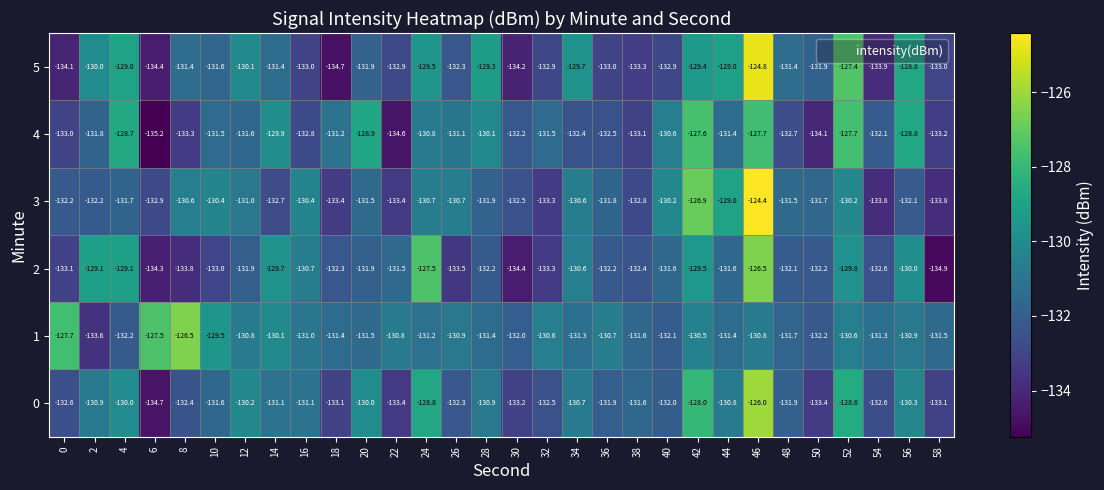

Which series has the largest range (max minus min)?

5